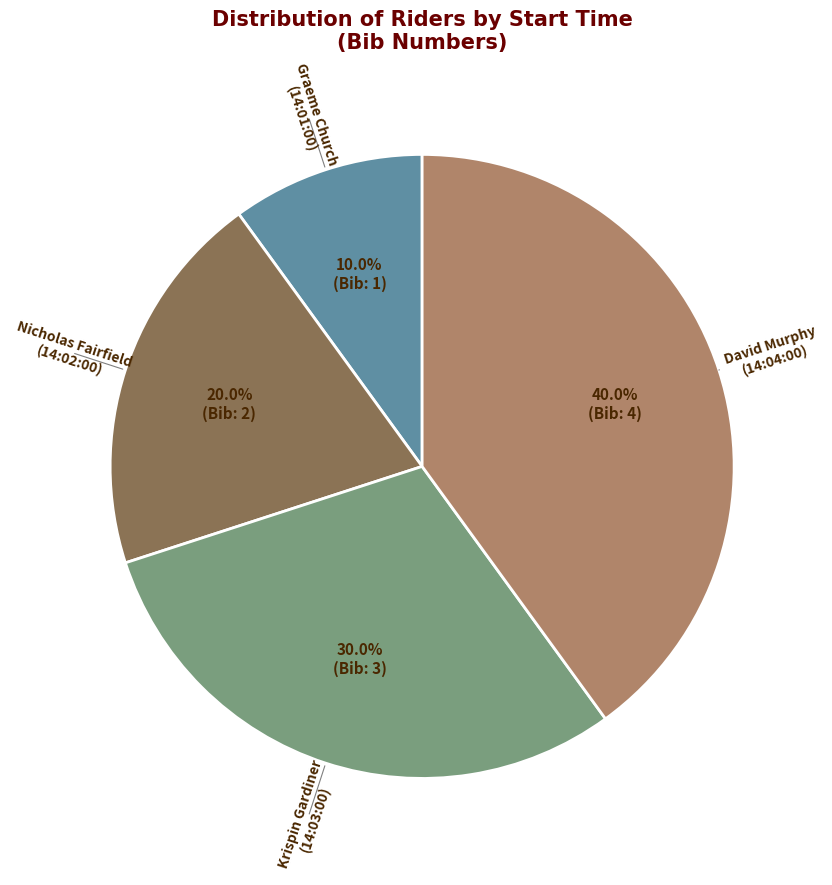

Is there a majority slice in this chart?

No